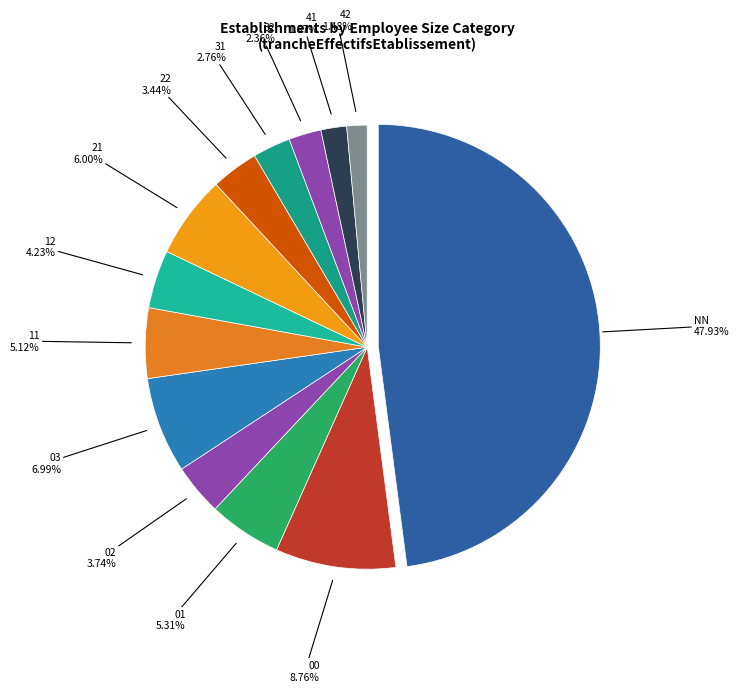

What is the change in value from 22 to 32?

-11